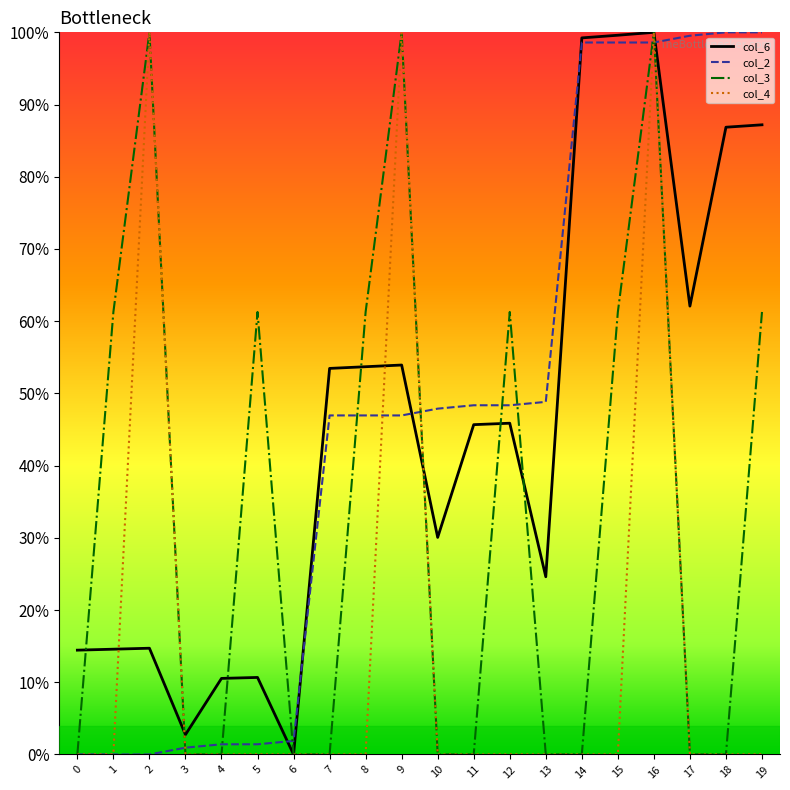

At which category is the sum across all series the highest?

16